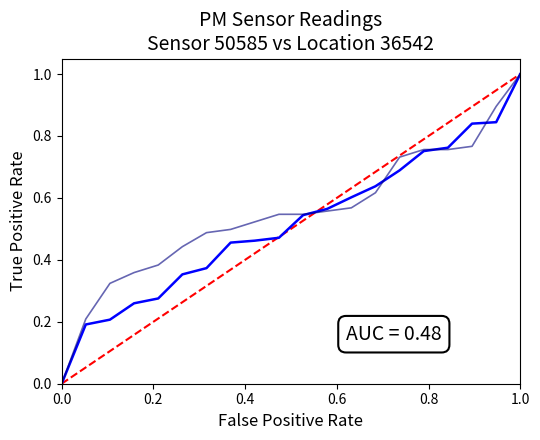

What is the greatest value displayed?

1.0